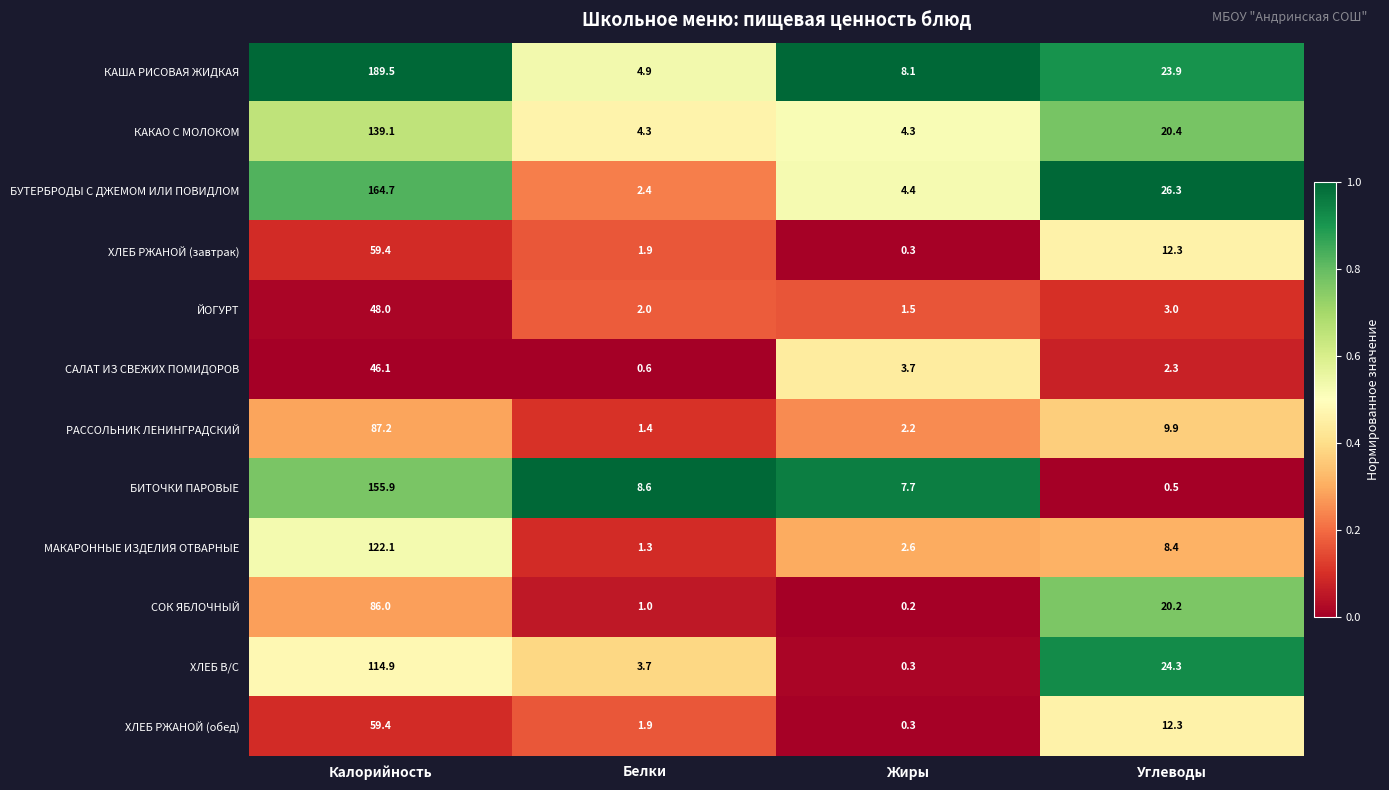

Which series has the widest spread of values?

КАША РИСОВАЯ ЖИДКАЯ